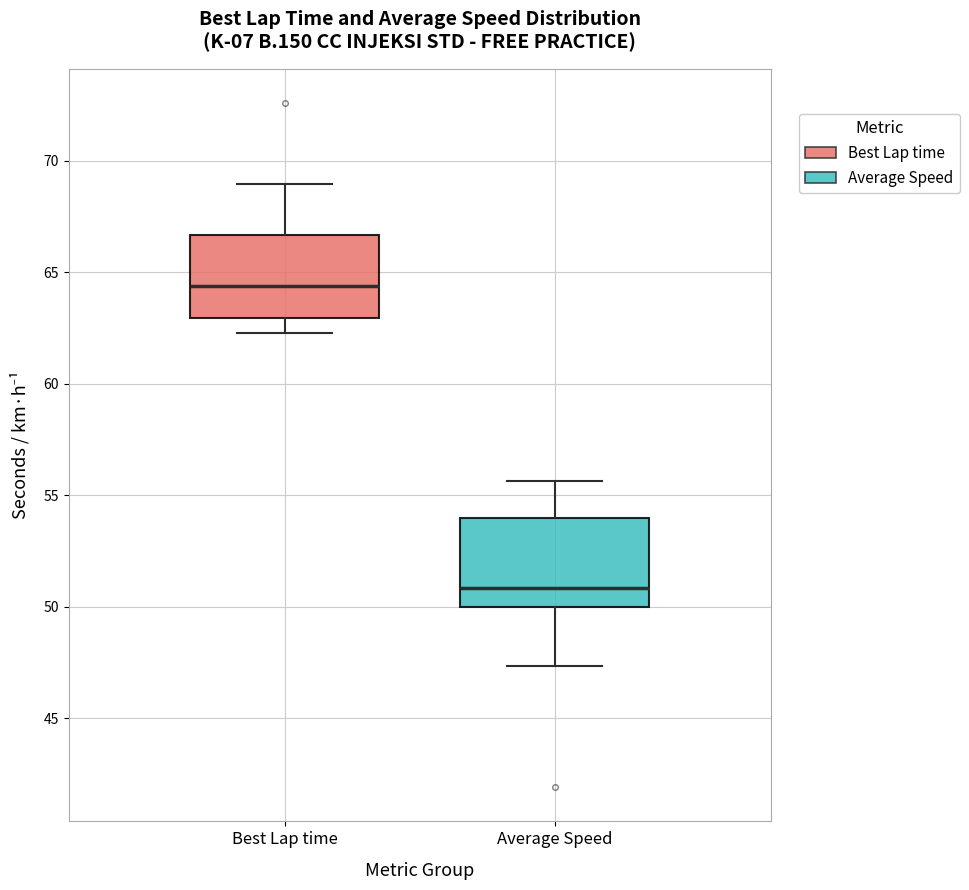

Reading left to right, transcribe this box plot: for each box, give where its median line is, the range the box spans, and where its two whiskers end, as read against the y-axis. The values are not printed on the chart, so give them approximately, as read against the axis.

Best Lap time: median 64.5, box 63.0 to 66.5, whiskers 62.5 to 69.0
Average Speed: median 51.0, box 50.0 to 54.0, whiskers 47.5 to 55.5